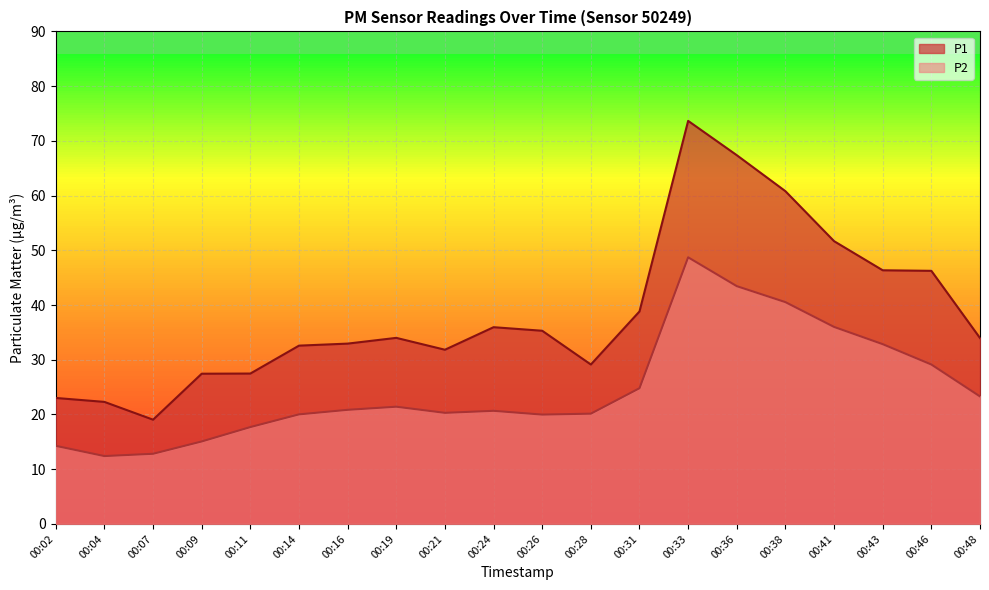

Which series has the widest spread of values?

P1